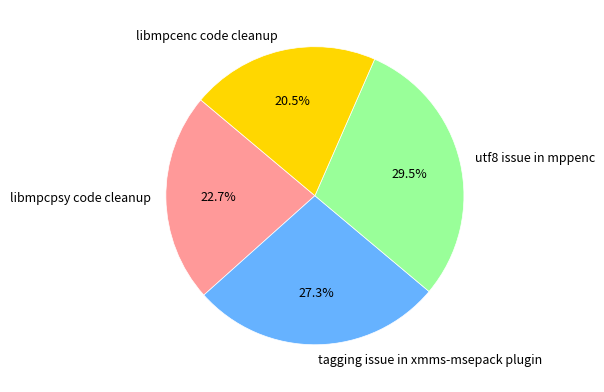

What percentage is NOT represented by libmpcenc code cleanup?

79.5%